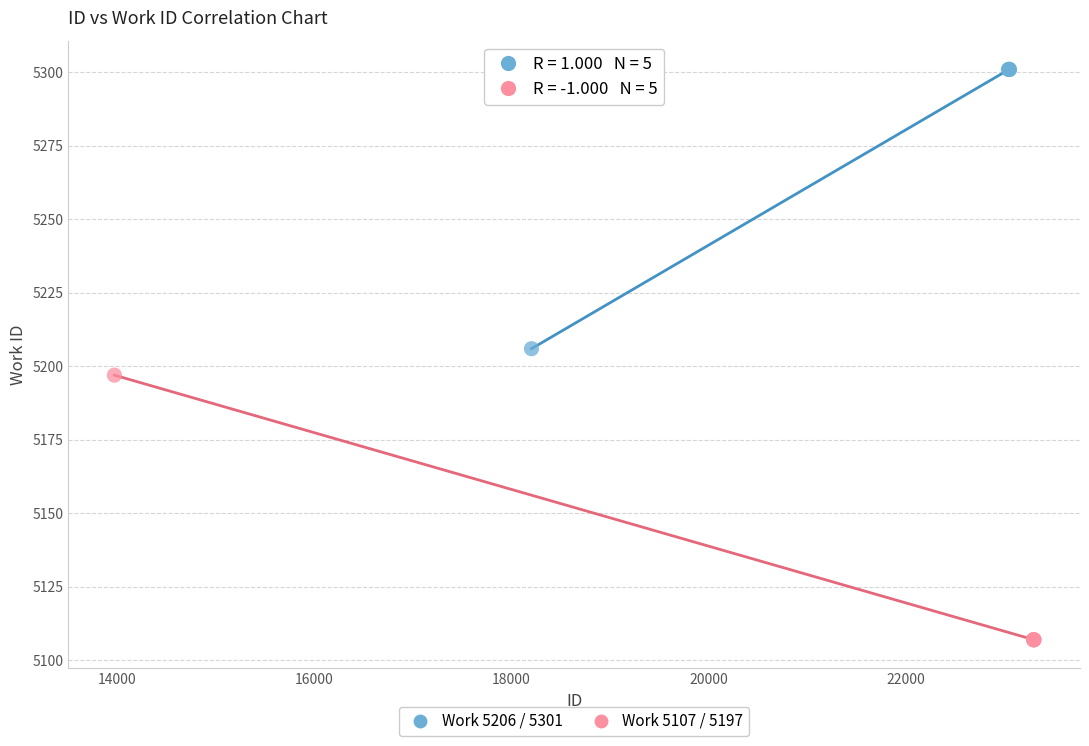

Which series contains the highest Y value?

Work 5206 / 5301